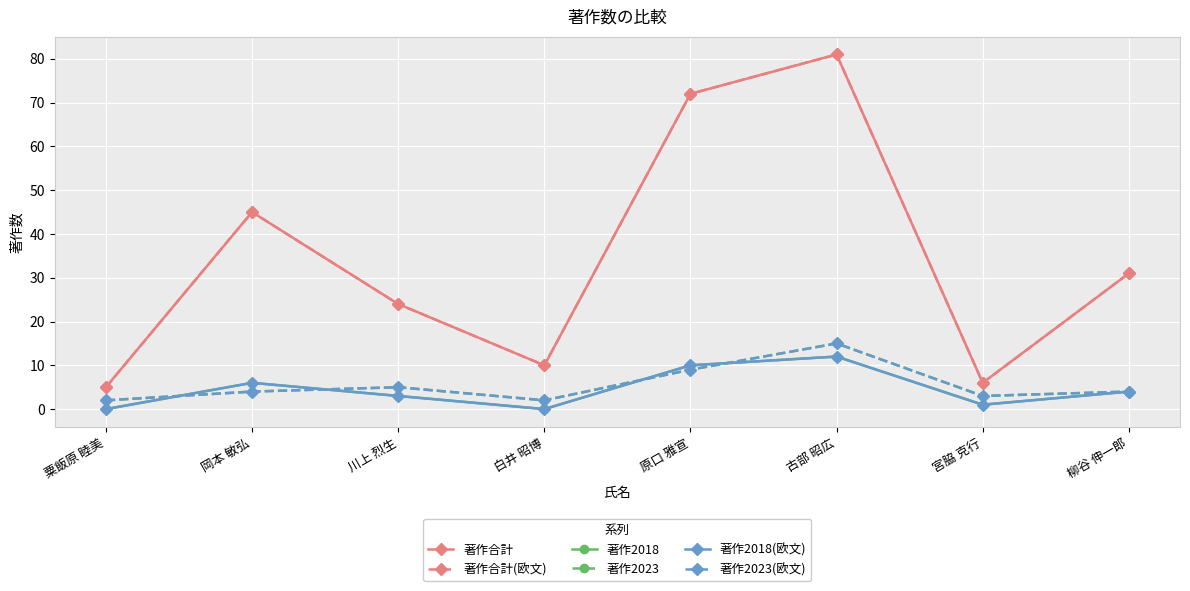

The value of 著作合計 at 宮脇 克行 is 3. True or false?

False